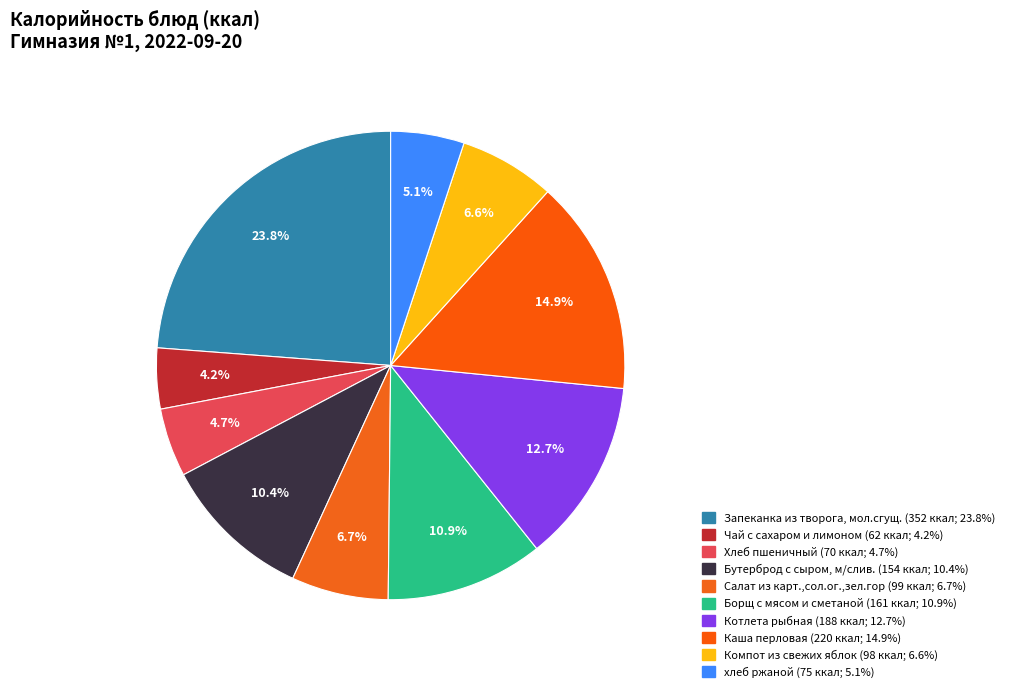

To the nearest percent, what is the difference between the Каша перловая and Чай с сахаром и лимоном slice percentages?

11%